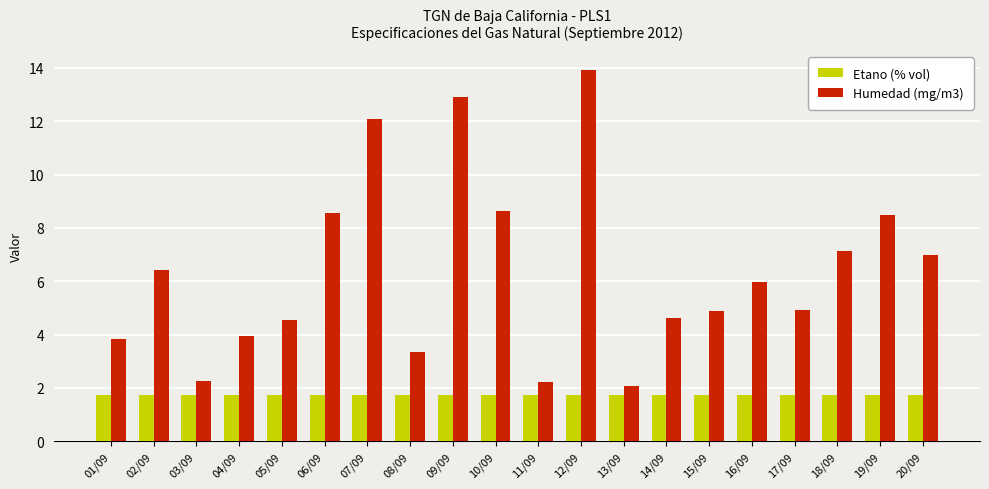

True or false: Etano (% vol) has a value of 2.6 at 04/09.

False